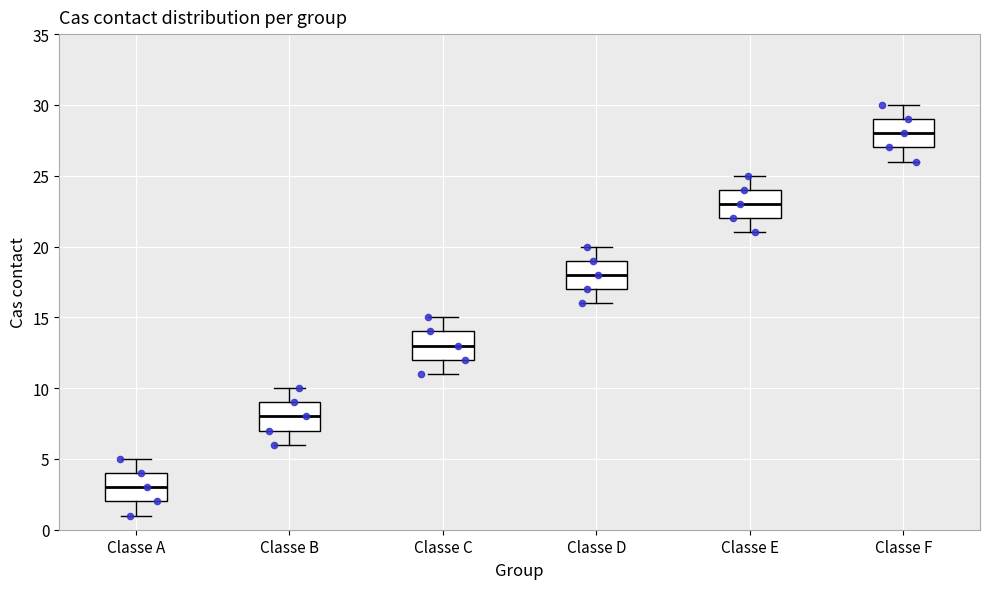

Reading left to right, read every box against the y-axis: the position of its median line, the range the box covers, and the ends of its whiskers. The values are not printed on the chart, so give them approximately, as read against the axis.

Classe A: median 3, box 2 to 4, whiskers 1 to 5
Classe B: median 8, box 7 to 9, whiskers 6 to 10
Classe C: median 13, box 12 to 14, whiskers 11 to 15
Classe D: median 18, box 17 to 19, whiskers 16 to 20
Classe E: median 23, box 22 to 24, whiskers 21 to 25
Classe F: median 28, box 27 to 29, whiskers 26 to 30